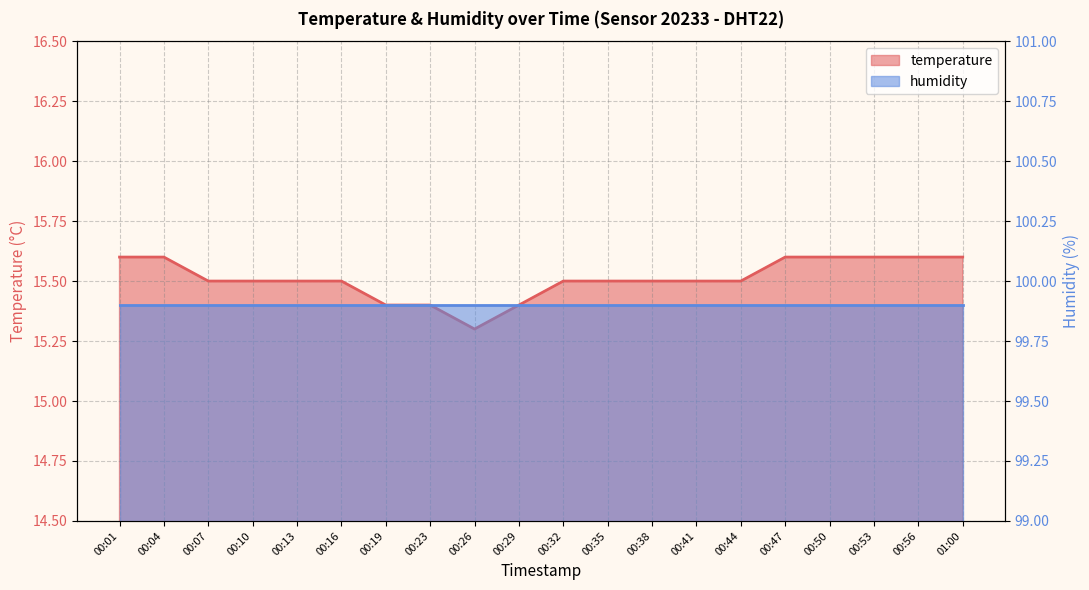

What is the label of the 11th point from the right?

00:29